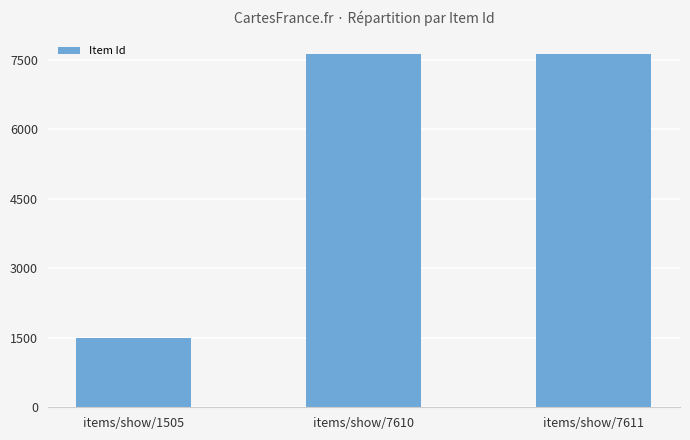

How many values are below 7610?

1